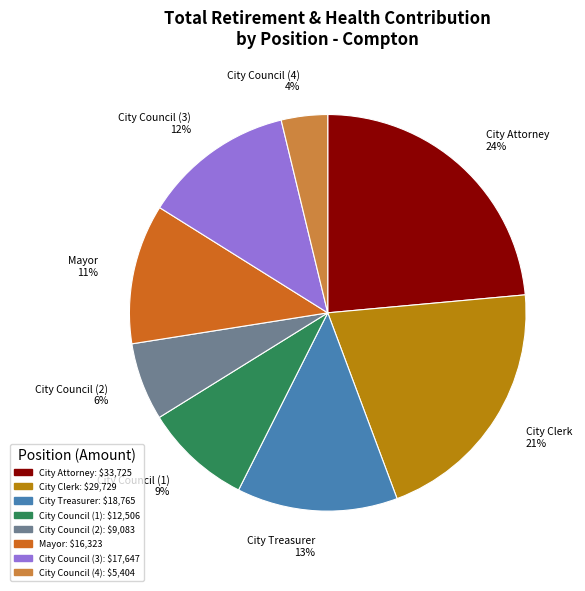

What is the ratio of the value at City Council (1) 9% to the value at City Attorney 24%?

0.4